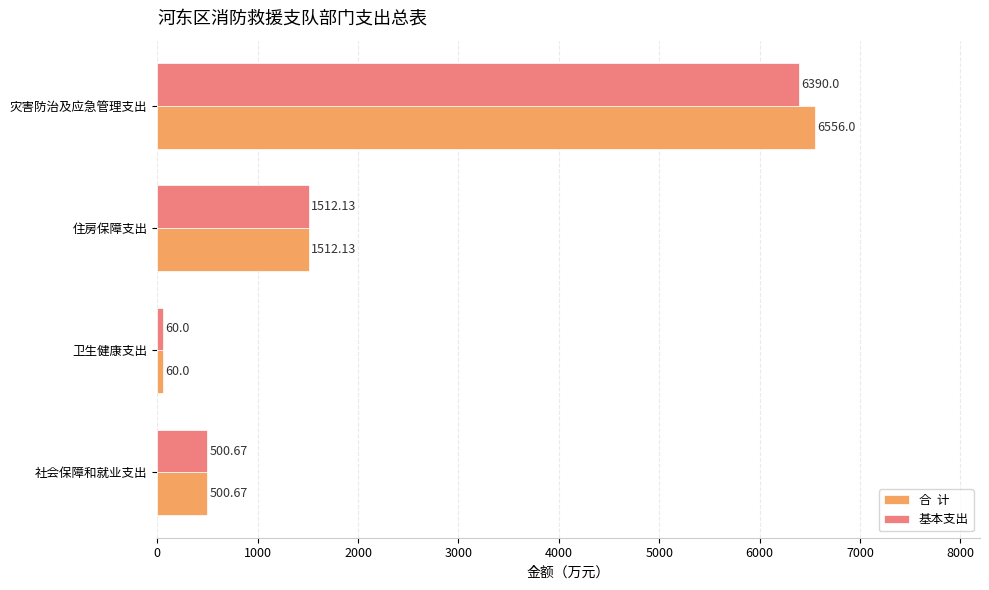

At which category is the sum across all series the highest?

灾害防治及应急管理支出